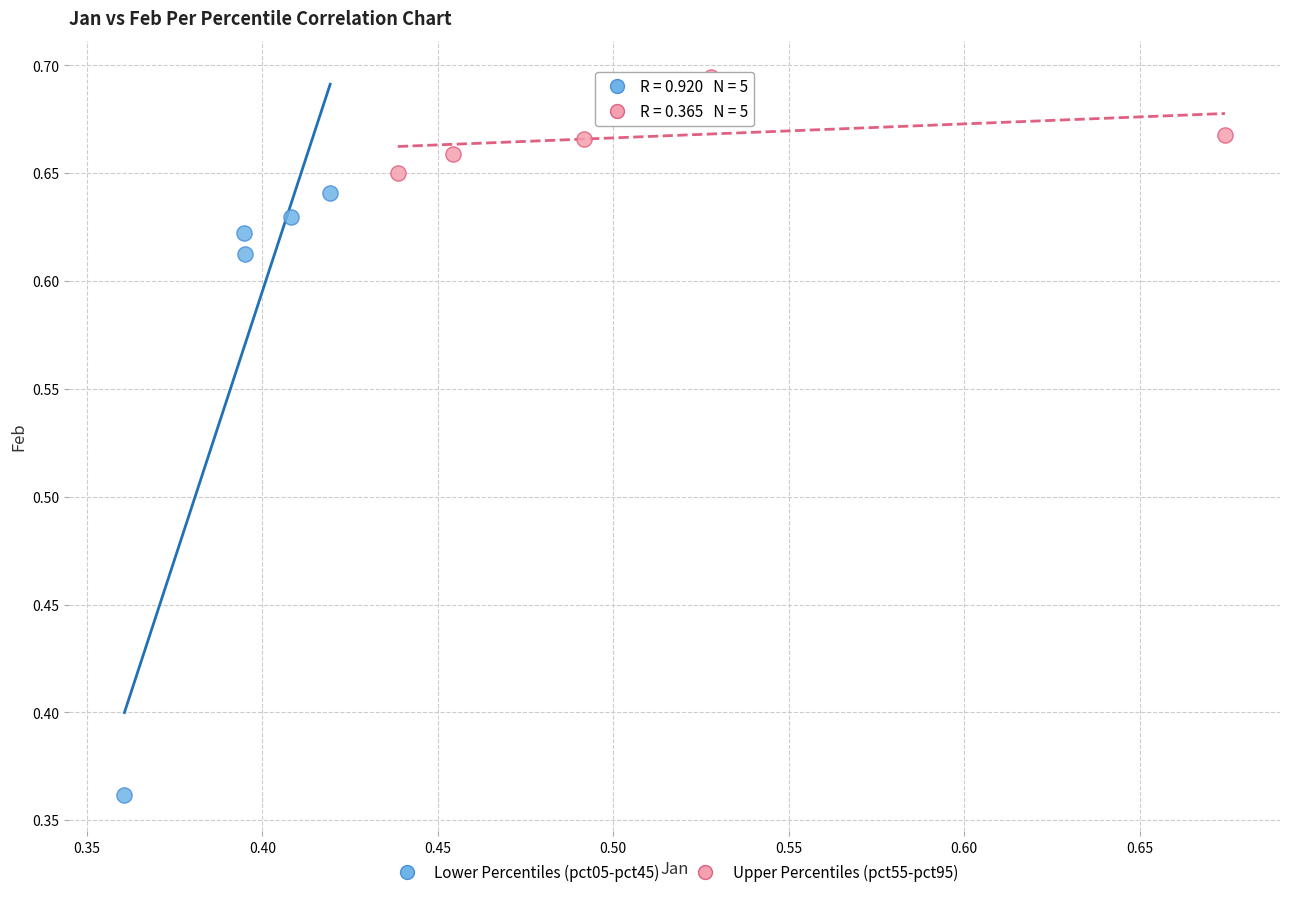

Which series contains the highest Y value?

Upper Percentiles (pct55-pct95)